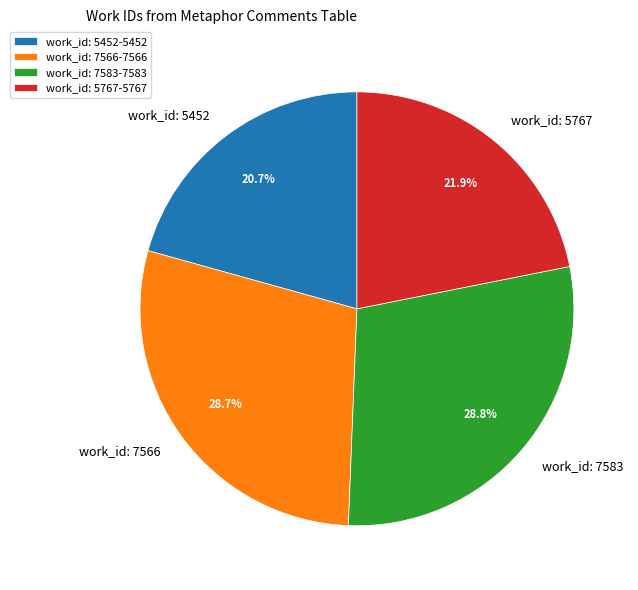

To the nearest percent, what is the combined percentage of work_id: 5767 and work_id: 7566?

51%